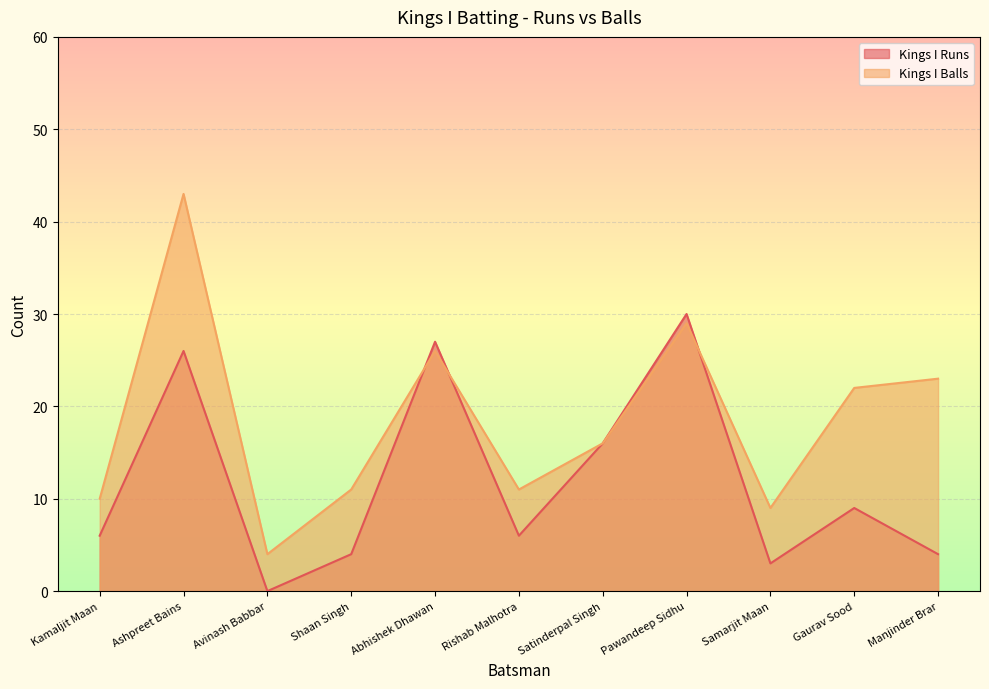

What is the difference between the maximum and minimum values in the Kings I Balls series?

39